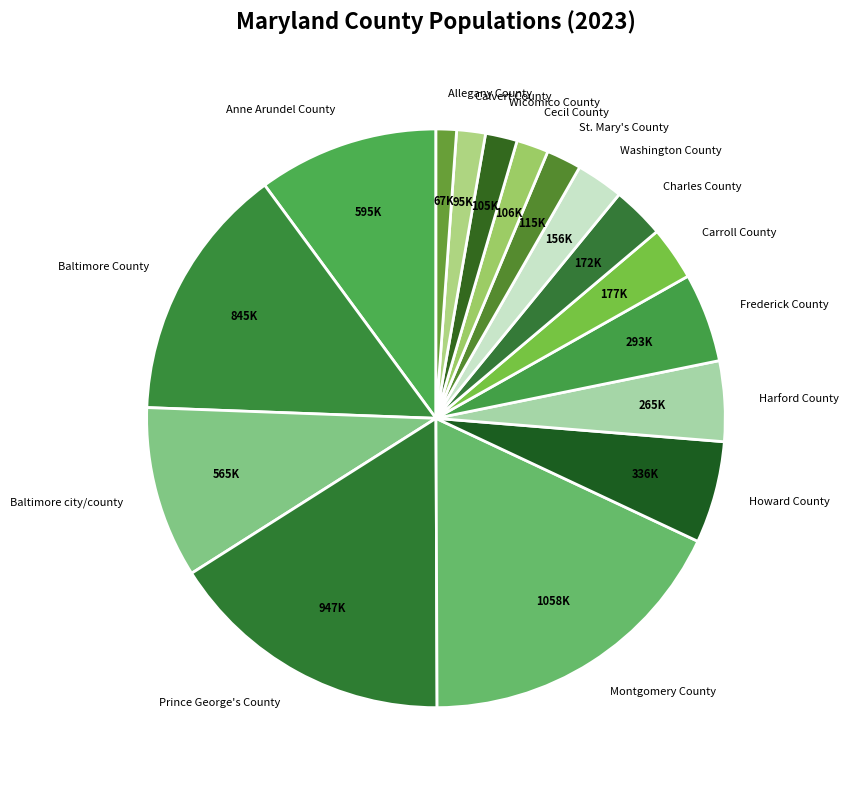

Is it true that Montgomery County is 18% of the pie?

True